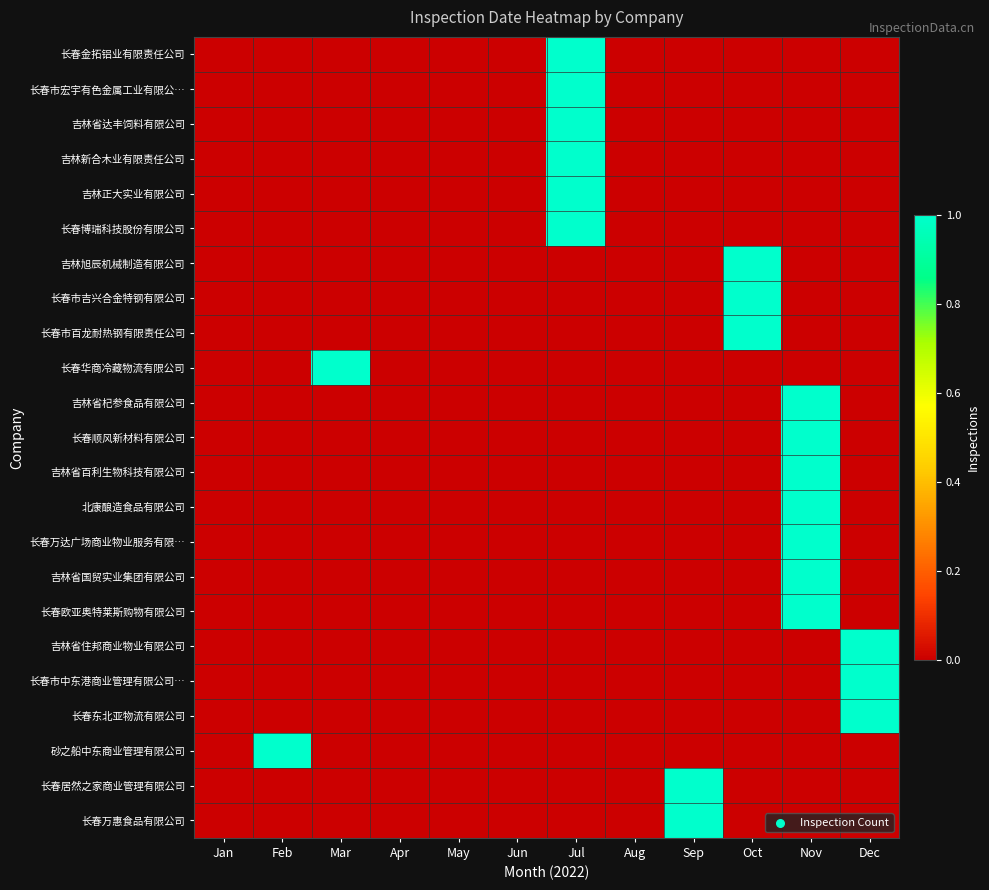

Reading right to left, extract all data points from this chart.

长春金拓铝业有限责任公司: Dec=0	Nov=0	Oct=0	Sep=0	Aug=0	Jul=1	Jun=0	May=0	Apr=0	Mar=0	Feb=0	Jan=0
长春市宏宇有色金属工业有限公…: Dec=0	Nov=0	Oct=0	Sep=0	Aug=0	Jul=1	Jun=0	May=0	Apr=0	Mar=0	Feb=0	Jan=0
吉林省达丰饲料有限公司: Dec=0	Nov=0	Oct=0	Sep=0	Aug=0	Jul=1	Jun=0	May=0	Apr=0	Mar=0	Feb=0	Jan=0
吉林新合木业有限责任公司: Dec=0	Nov=0	Oct=0	Sep=0	Aug=0	Jul=1	Jun=0	May=0	Apr=0	Mar=0	Feb=0	Jan=0
吉林正大实业有限公司: Dec=0	Nov=0	Oct=0	Sep=0	Aug=0	Jul=1	Jun=0	May=0	Apr=0	Mar=0	Feb=0	Jan=0
长春博瑞科技股份有限公司: Dec=0	Nov=0	Oct=0	Sep=0	Aug=0	Jul=1	Jun=0	May=0	Apr=0	Mar=0	Feb=0	Jan=0
吉林旭辰机械制造有限公司: Dec=0	Nov=0	Oct=1	Sep=0	Aug=0	Jul=0	Jun=0	May=0	Apr=0	Mar=0	Feb=0	Jan=0
长春市吉兴合金特钢有限公司: Dec=0	Nov=0	Oct=1	Sep=0	Aug=0	Jul=0	Jun=0	May=0	Apr=0	Mar=0	Feb=0	Jan=0
长春市百龙耐热钢有限责任公司: Dec=0	Nov=0	Oct=1	Sep=0	Aug=0	Jul=0	Jun=0	May=0	Apr=0	Mar=0	Feb=0	Jan=0
长春华商冷藏物流有限公司: Dec=0	Nov=0	Oct=0	Sep=0	Aug=0	Jul=0	Jun=0	May=0	Apr=0	Mar=1	Feb=0	Jan=0
吉林省杞参食品有限公司: Dec=0	Nov=1	Oct=0	Sep=0	Aug=0	Jul=0	Jun=0	May=0	Apr=0	Mar=0	Feb=0	Jan=0
长春顺风新材料有限公司: Dec=0	Nov=1	Oct=0	Sep=0	Aug=0	Jul=0	Jun=0	May=0	Apr=0	Mar=0	Feb=0	Jan=0
吉林省百利生物科技有限公司: Dec=0	Nov=1	Oct=0	Sep=0	Aug=0	Jul=0	Jun=0	May=0	Apr=0	Mar=0	Feb=0	Jan=0
北康酿造食品有限公司: Dec=0	Nov=1	Oct=0	Sep=0	Aug=0	Jul=0	Jun=0	May=0	Apr=0	Mar=0	Feb=0	Jan=0
长春万达广场商业物业服务有限…: Dec=0	Nov=1	Oct=0	Sep=0	Aug=0	Jul=0	Jun=0	May=0	Apr=0	Mar=0	Feb=0	Jan=0
吉林省国贸实业集团有限公司: Dec=0	Nov=1	Oct=0	Sep=0	Aug=0	Jul=0	Jun=0	May=0	Apr=0	Mar=0	Feb=0	Jan=0
长春欧亚奥特莱斯购物有限公司: Dec=0	Nov=1	Oct=0	Sep=0	Aug=0	Jul=0	Jun=0	May=0	Apr=0	Mar=0	Feb=0	Jan=0
吉林省住邦商业物业有限公司: Dec=1	Nov=0	Oct=0	Sep=0	Aug=0	Jul=0	Jun=0	May=0	Apr=0	Mar=0	Feb=0	Jan=0
长春市中东港商业管理有限公司…: Dec=1	Nov=0	Oct=0	Sep=0	Aug=0	Jul=0	Jun=0	May=0	Apr=0	Mar=0	Feb=0	Jan=0
长春东北亚物流有限公司: Dec=1	Nov=0	Oct=0	Sep=0	Aug=0	Jul=0	Jun=0	May=0	Apr=0	Mar=0	Feb=0	Jan=0
砂之船中东商业管理有限公司: Dec=0	Nov=0	Oct=0	Sep=0	Aug=0	Jul=0	Jun=0	May=0	Apr=0	Mar=0	Feb=1	Jan=0
长春居然之家商业管理有限公司: Dec=0	Nov=0	Oct=0	Sep=1	Aug=0	Jul=0	Jun=0	May=0	Apr=0	Mar=0	Feb=0	Jan=0
长春万惠食品有限公司: Dec=0	Nov=0	Oct=0	Sep=1	Aug=0	Jul=0	Jun=0	May=0	Apr=0	Mar=0	Feb=0	Jan=0